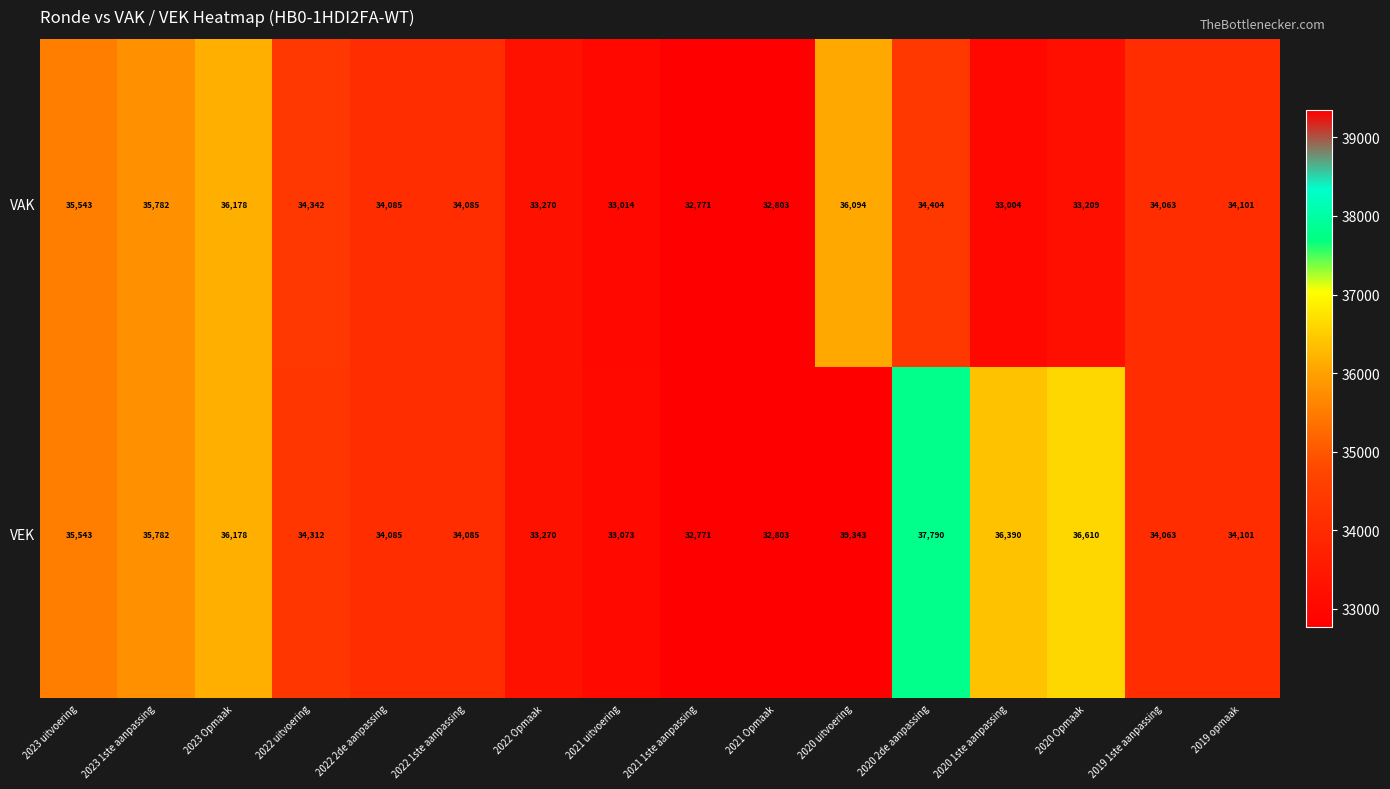

True or false: VAK has a value of 15554 at 2023 uitvoering.

False